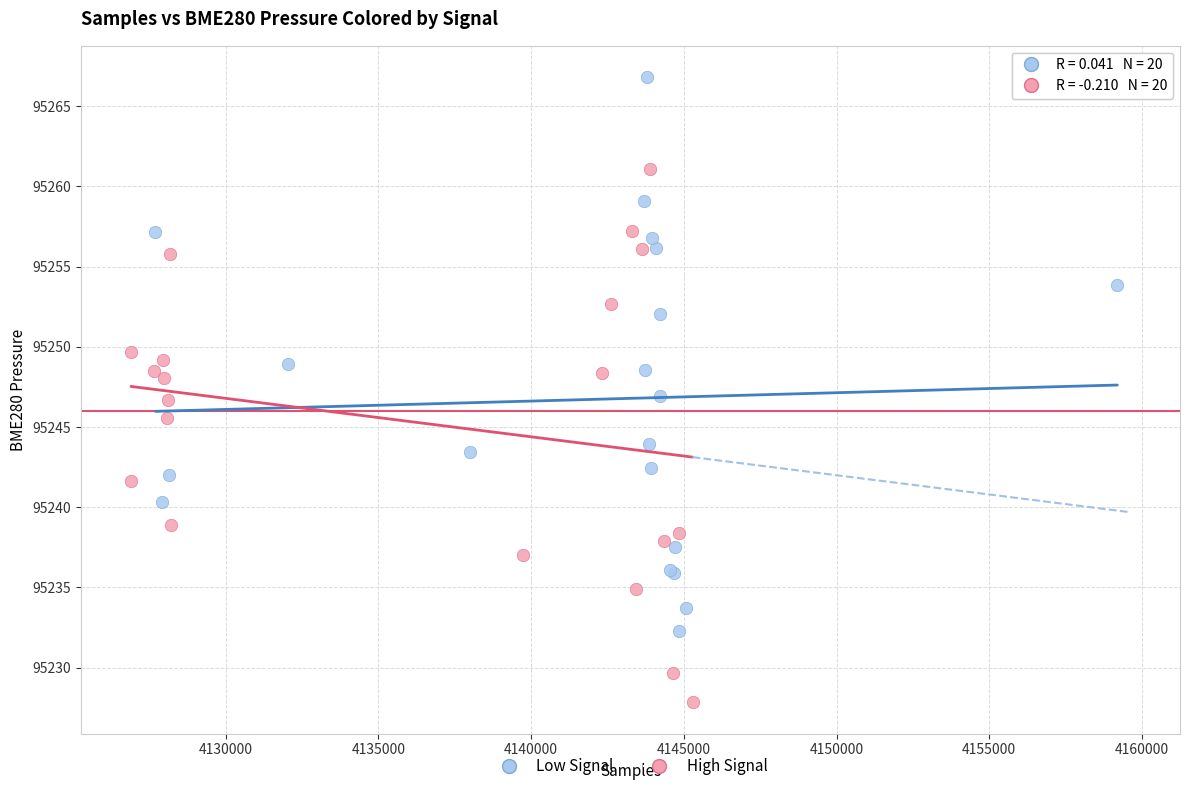

Which series reaches the maximum Y coordinate?

Low Signal